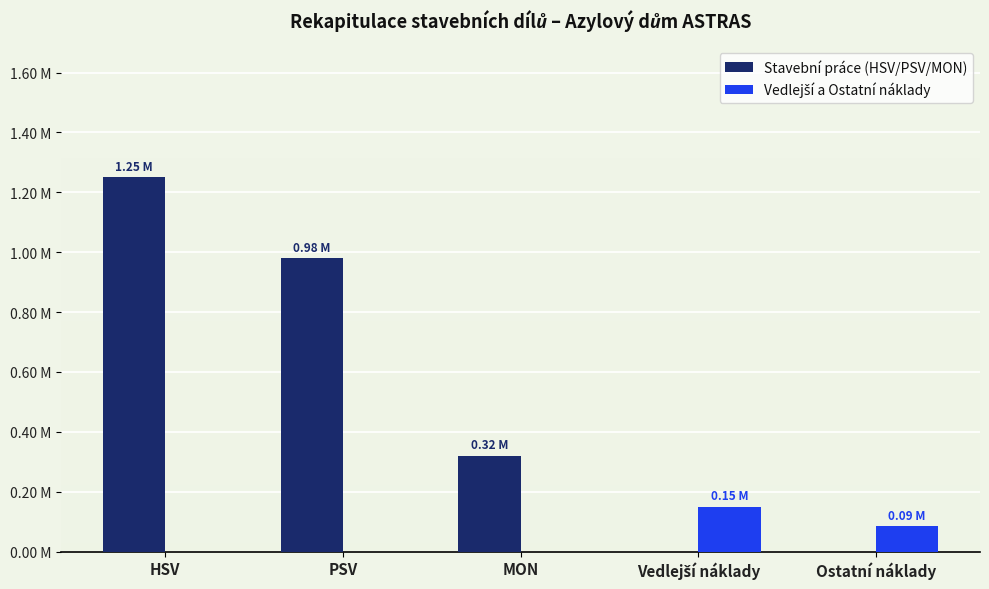

Is it true that Vedlejší a Ostatní náklady equals 0 at HSV?

True